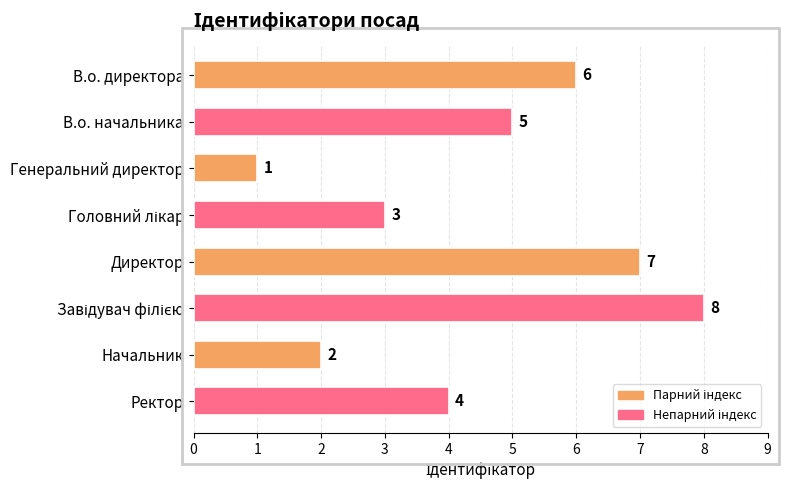

Reading bottom to top, what are all the values shown in this chart?

4	2	8	7	3	1	5	6